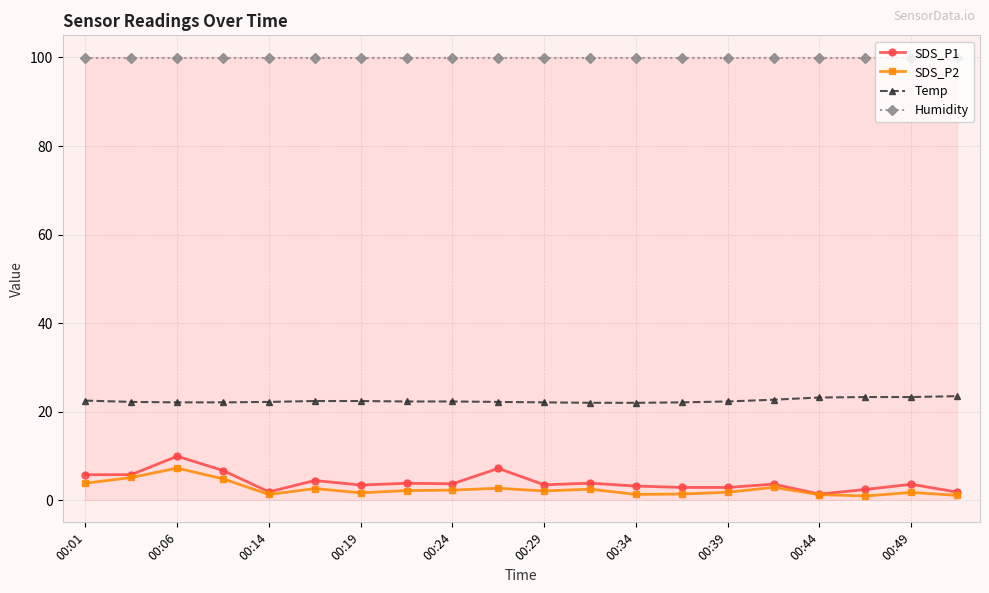

What is the smallest value displayed?

0.9